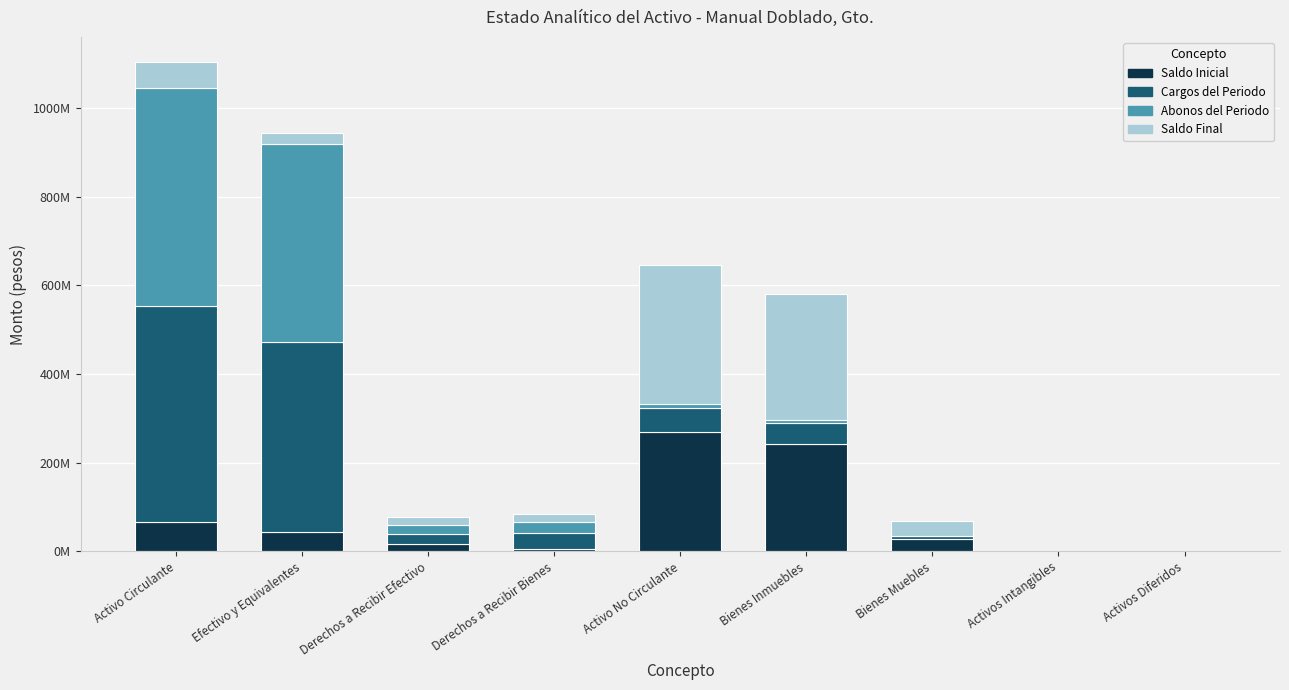

At which label does Cargos del Periodo first exceed 36337329?

Activo Circulante